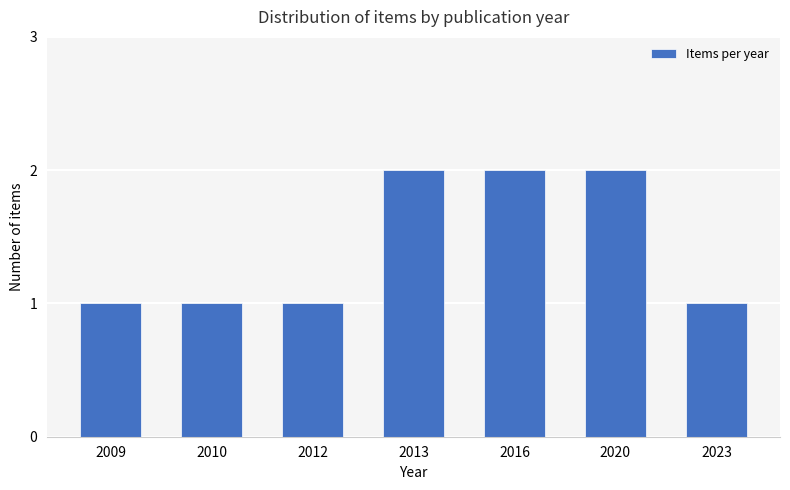

Reading left to right, transcribe all the data shown in this chart.

2009=1	2010=1	2012=1	2013=2	2016=2	2020=2	2023=1